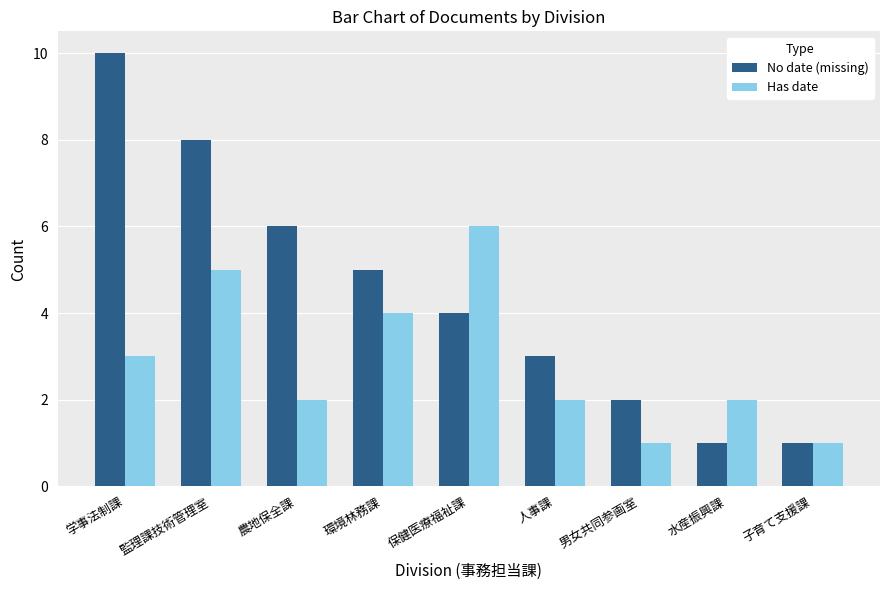

At 環境林務課, list the series in order from smallest to largest.

Has date, No date (missing)